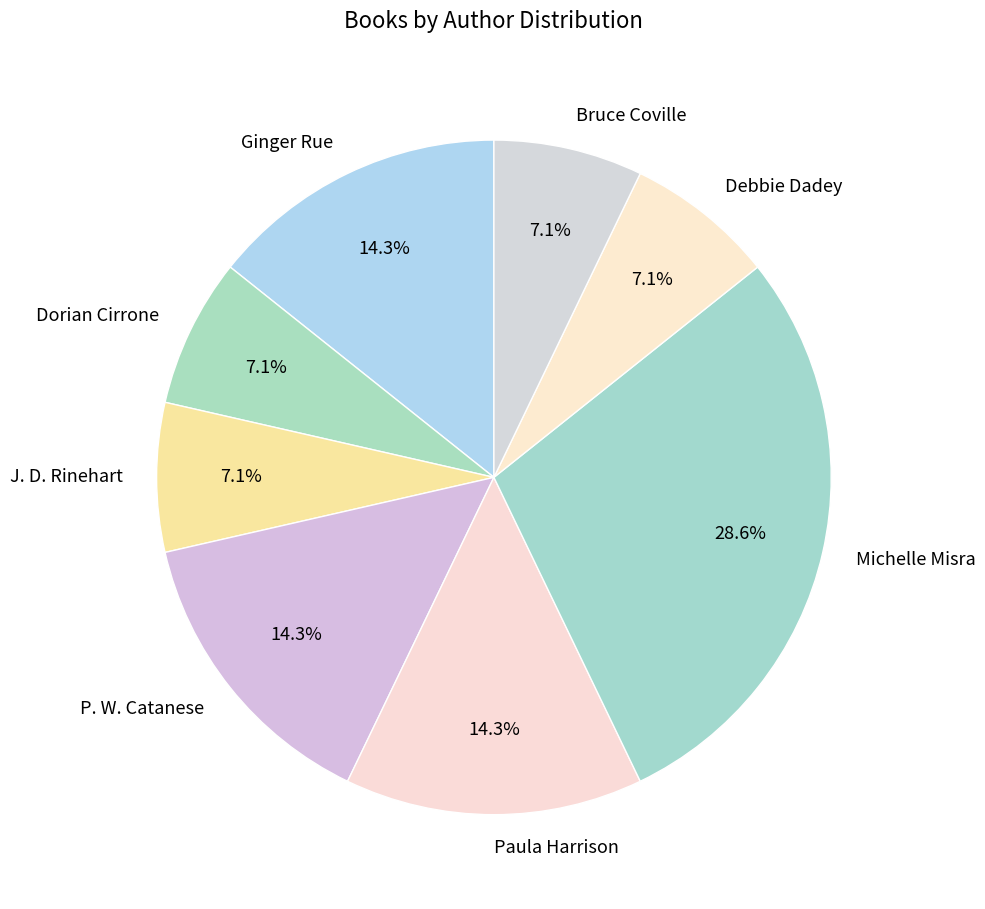

How many slices are in this pie chart?

8